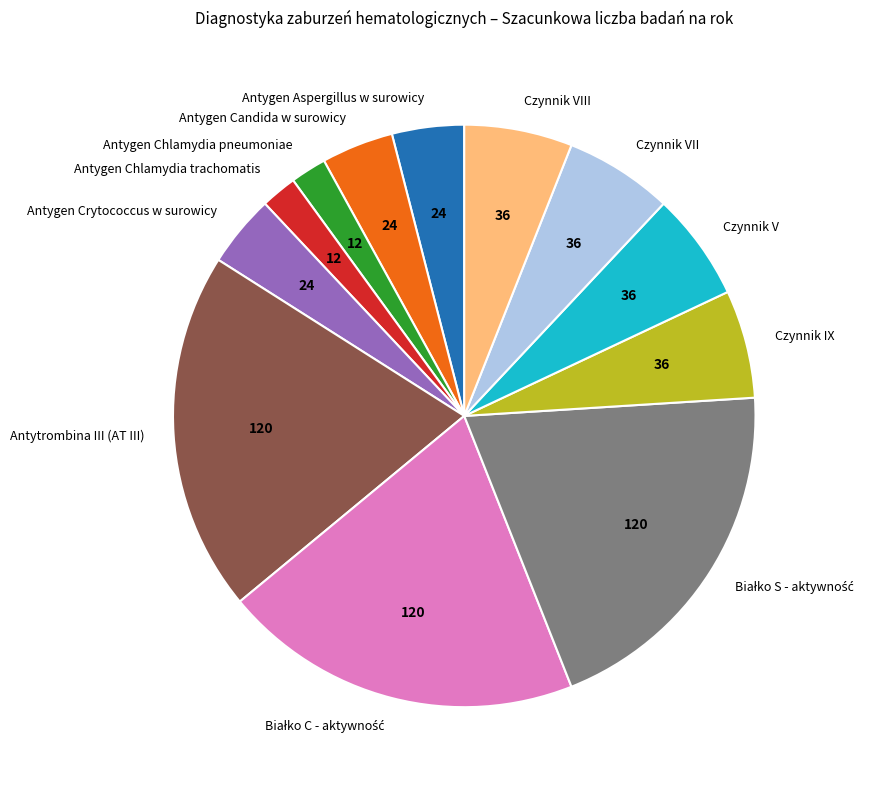

Do Czynnik VIII and Antygen Aspergillus w surowicy together represent more than half of the pie?

No